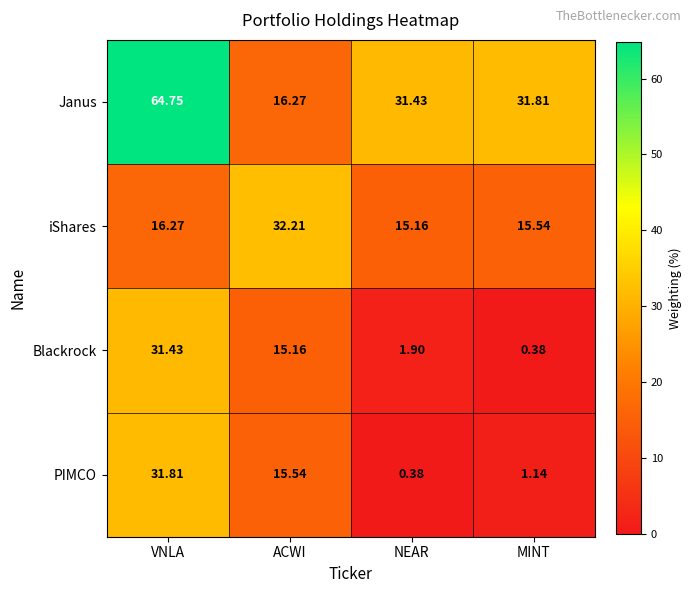

How many distinct data groups are displayed?

4